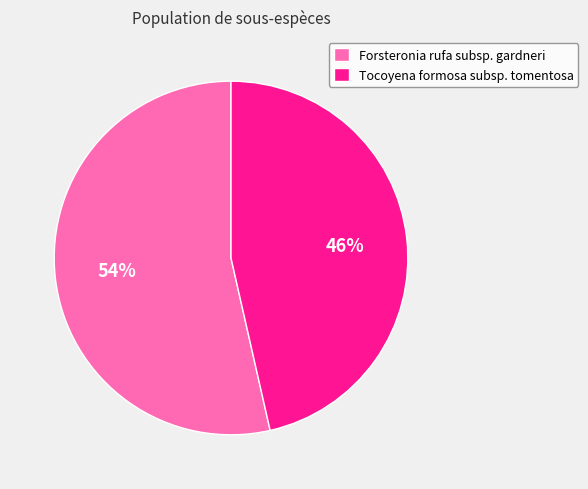

True or false: Forsteronia rufa subsp. gardneri accounts for 45% of the total.

False